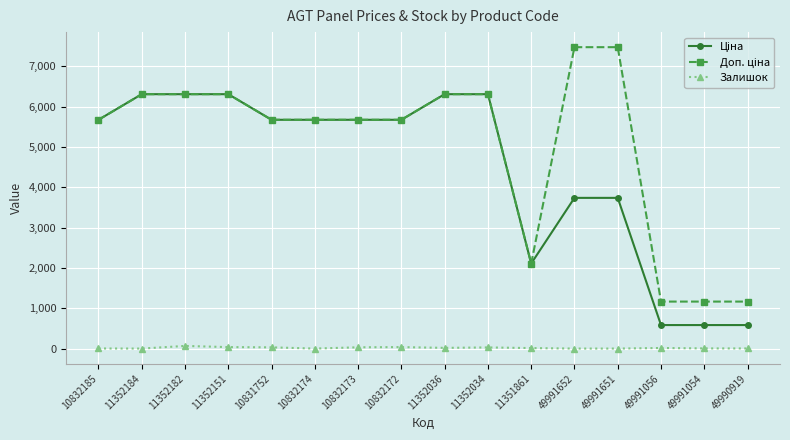

True or false: Залишок has a value of 0.0 at 10832174.

True